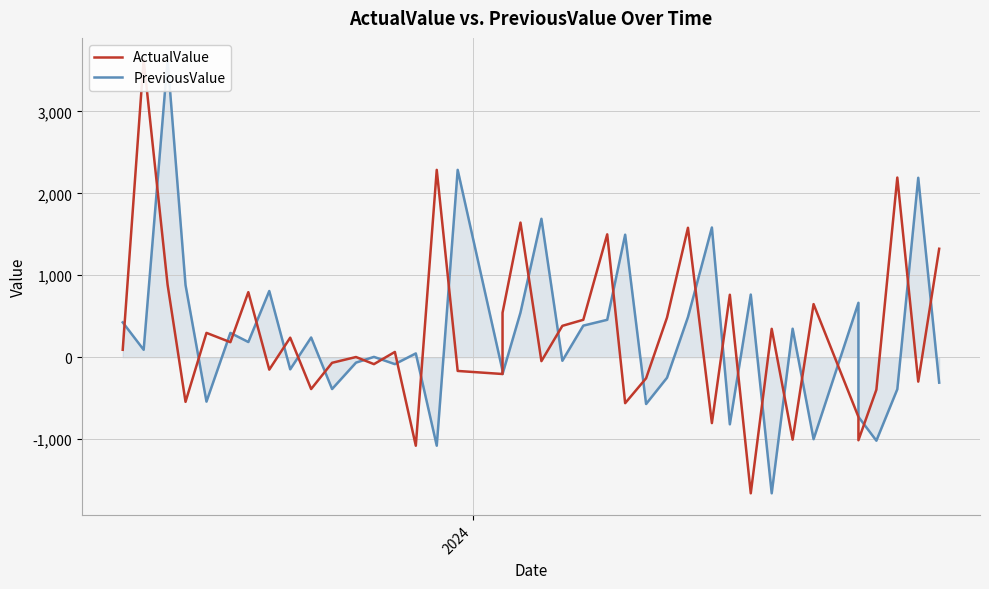

What is the highest value of the ActualValue series?

3631.9